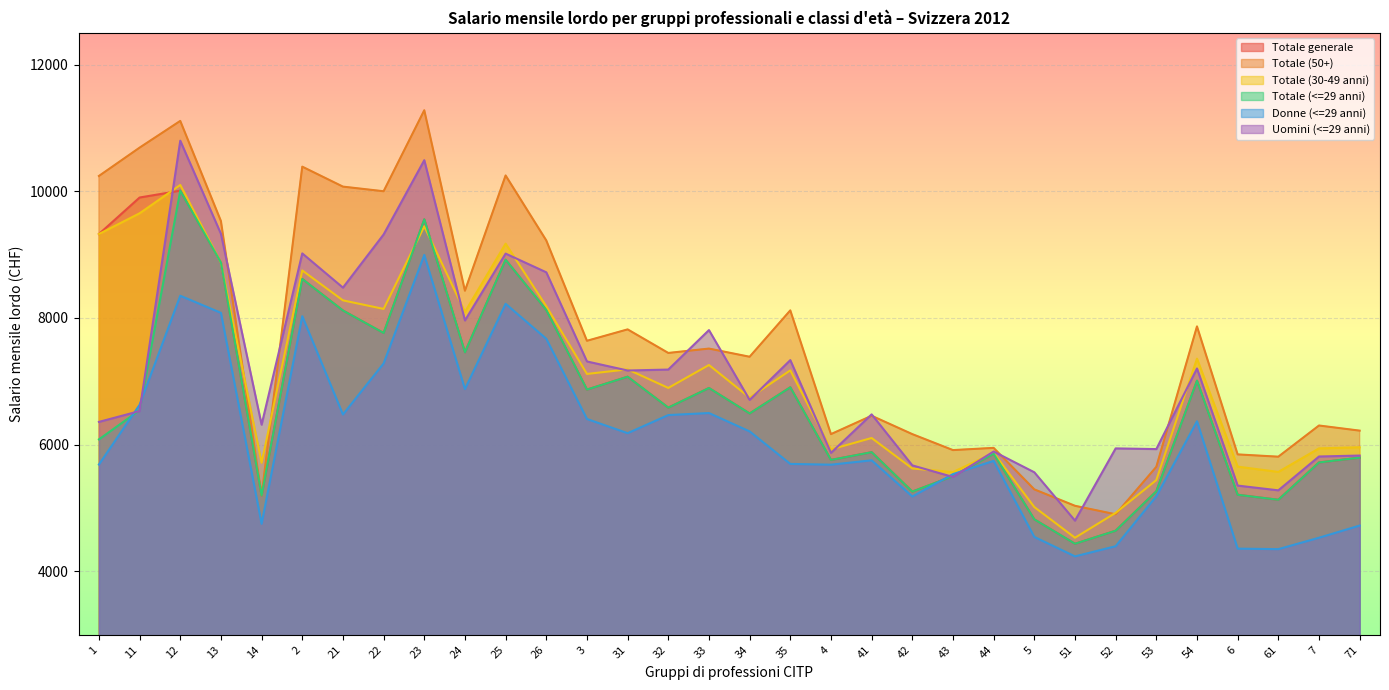

At which category does Totale (50+) reach its first local valley?

14